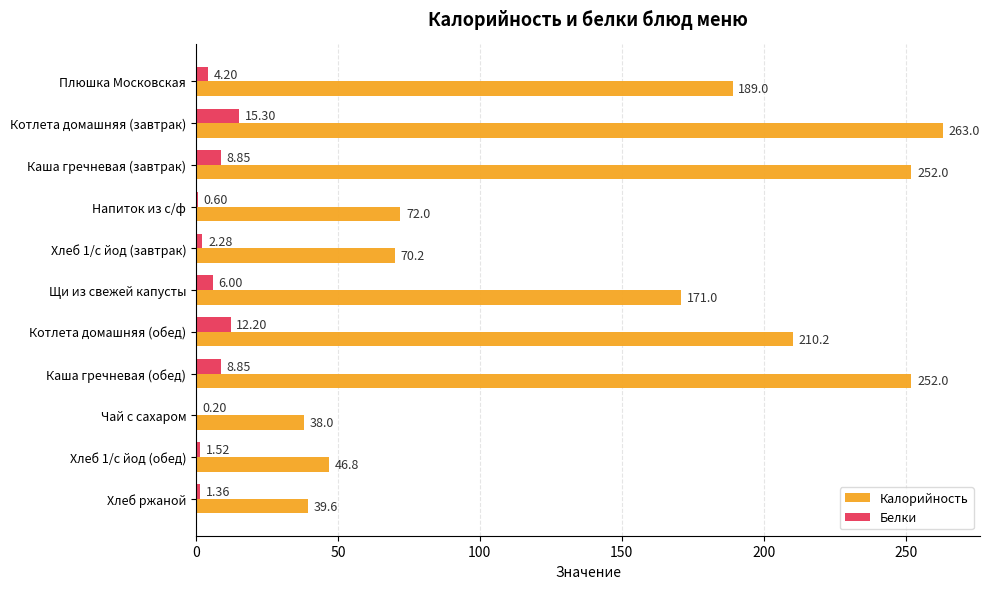

Count the number of data series in this chart.

2